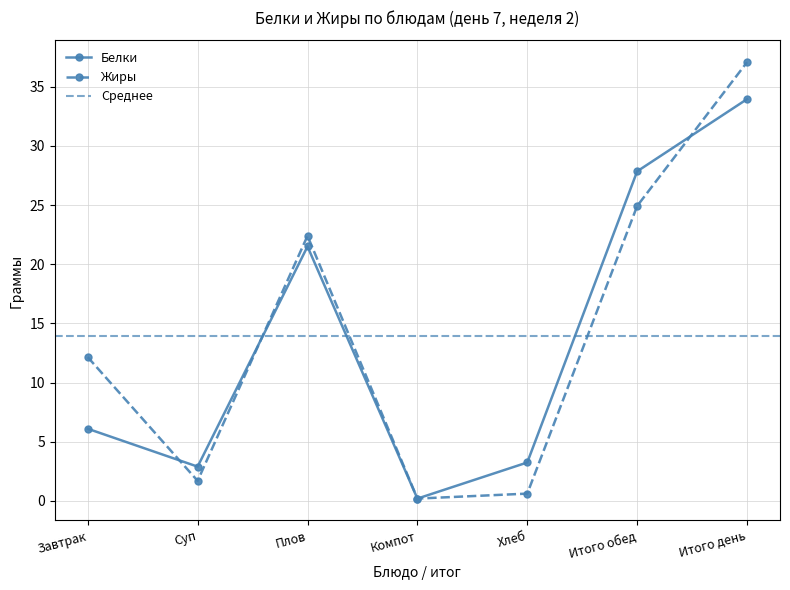

What is the greatest value displayed?

37.1